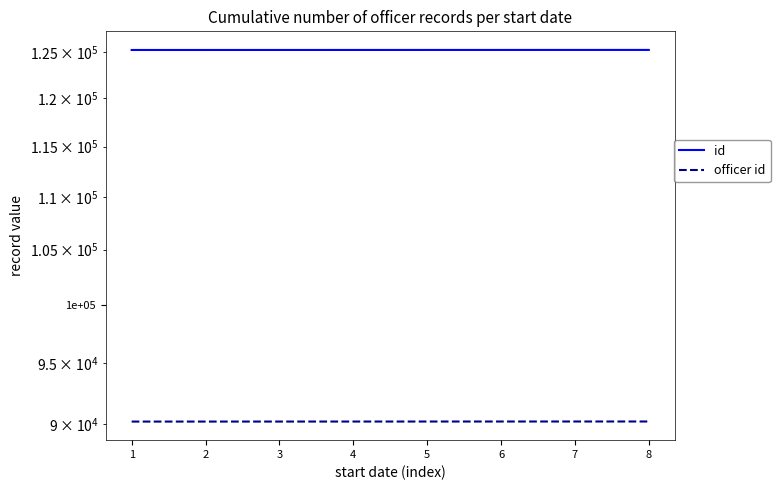

At which label does officer id reach its peak?

8